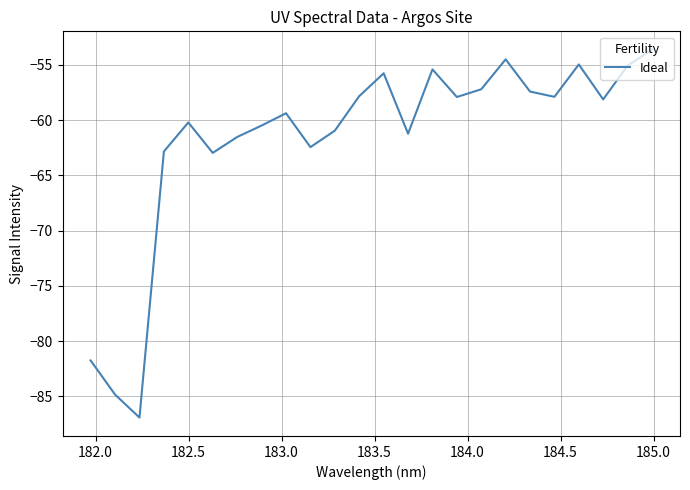

What is the difference between the maximum and minimum values?

33.3